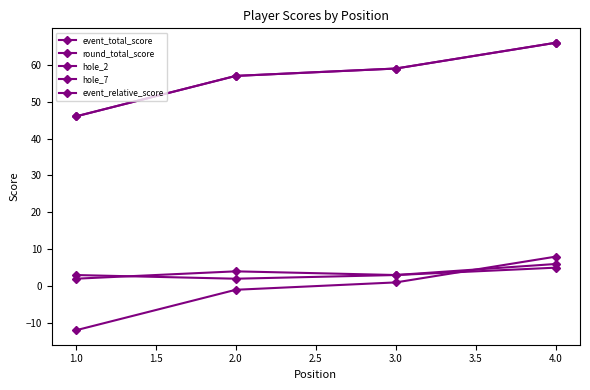

At how many categories does at least one series exceed 5?

4